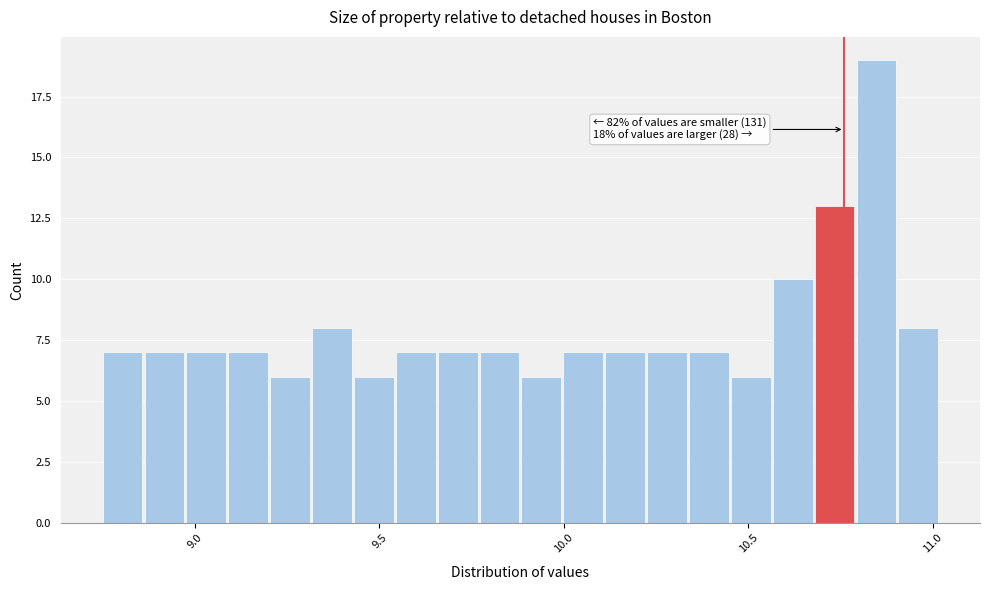

Around what value on the x-axis is the tallest bar? Give the approximate position of its centre, as read against the axis.

10.85